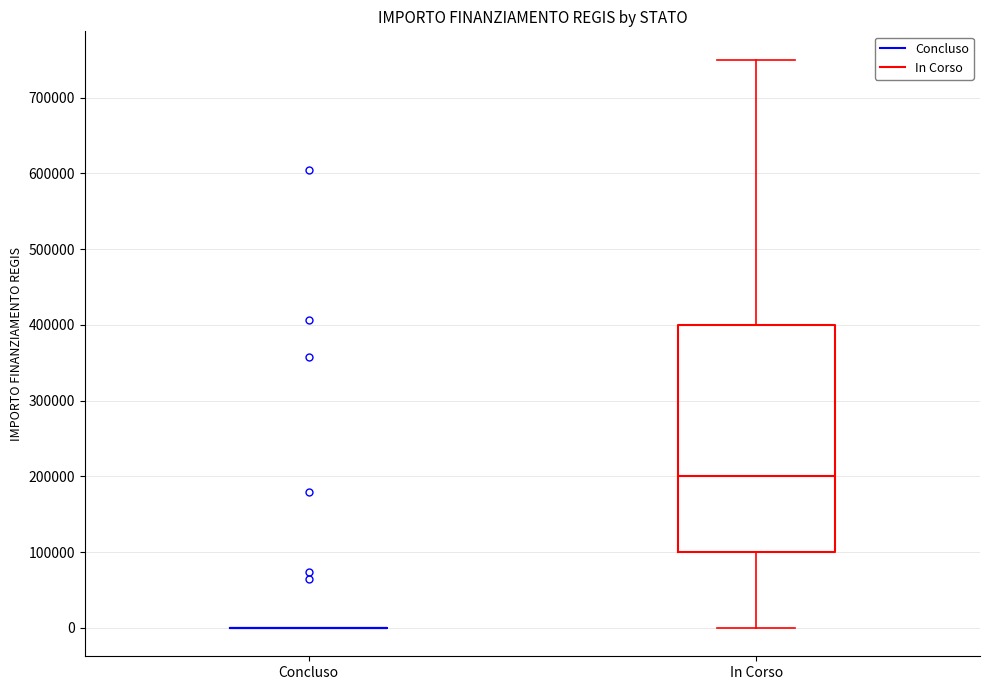

Reading left to right, transcribe this box plot: for each box, give where its median line is, the range the box spans, and where its two whiskers end, as read against the y-axis. The values are not printed on the chart, so give them approximately, as read against the axis.

Concluso: box collapsed to a line at 0, whiskers 0 to 0
In Corso: median 200000, box 100000 to 400000, whiskers 0 to 750000